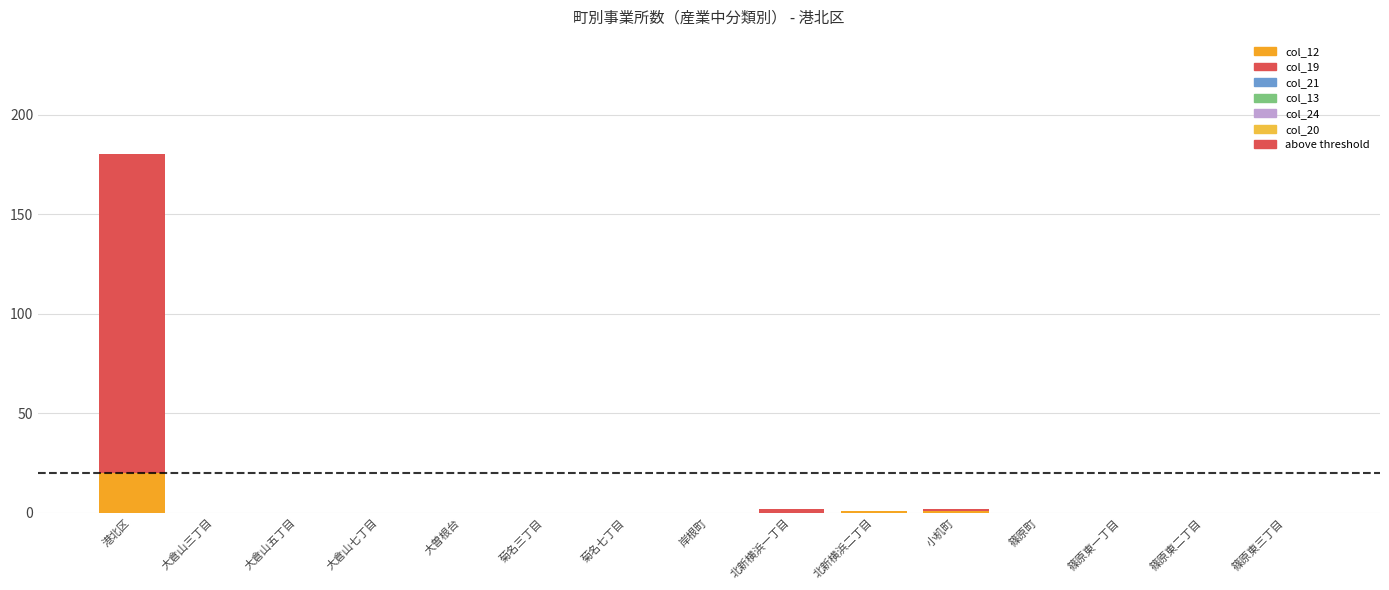

The col_21 series shows 0 at 篠原東一丁目. True or false?

True